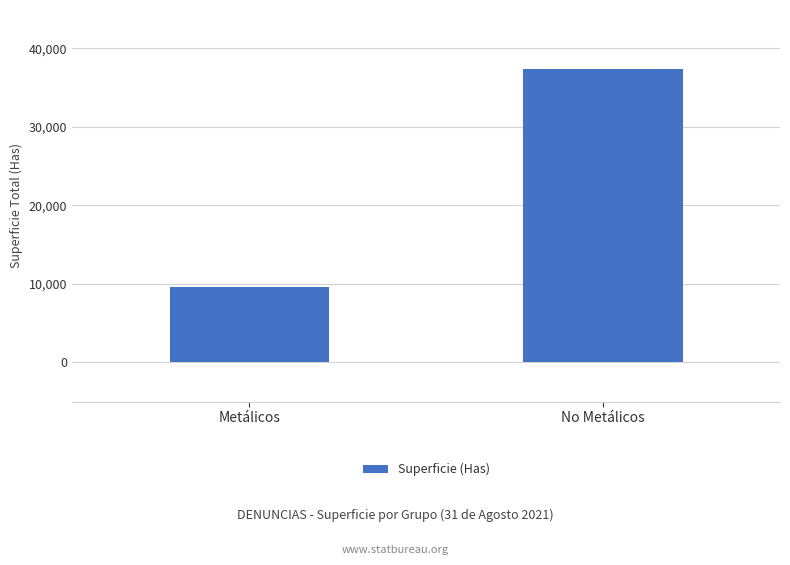

Which has a higher value, Metálicos or No Metálicos?

No Metálicos